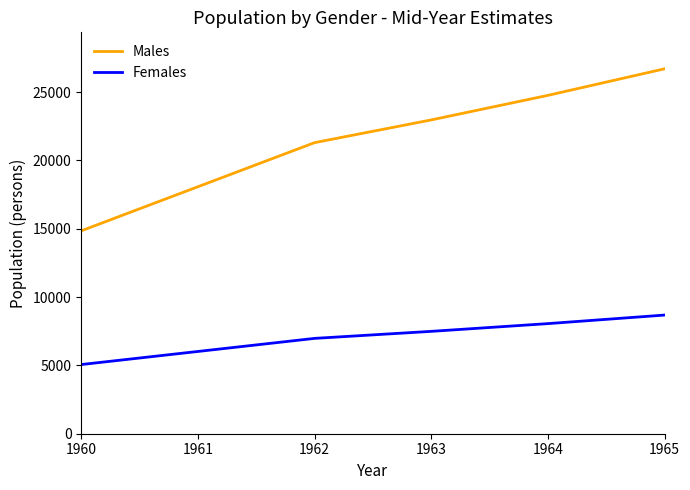

The Females series shows 7490 at 1963. True or false?

True